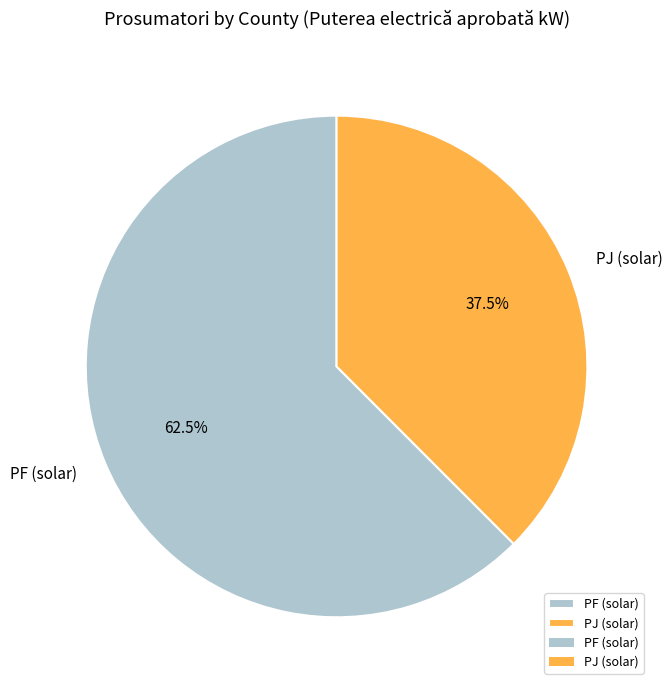

Is there a majority slice in this chart?

Yes